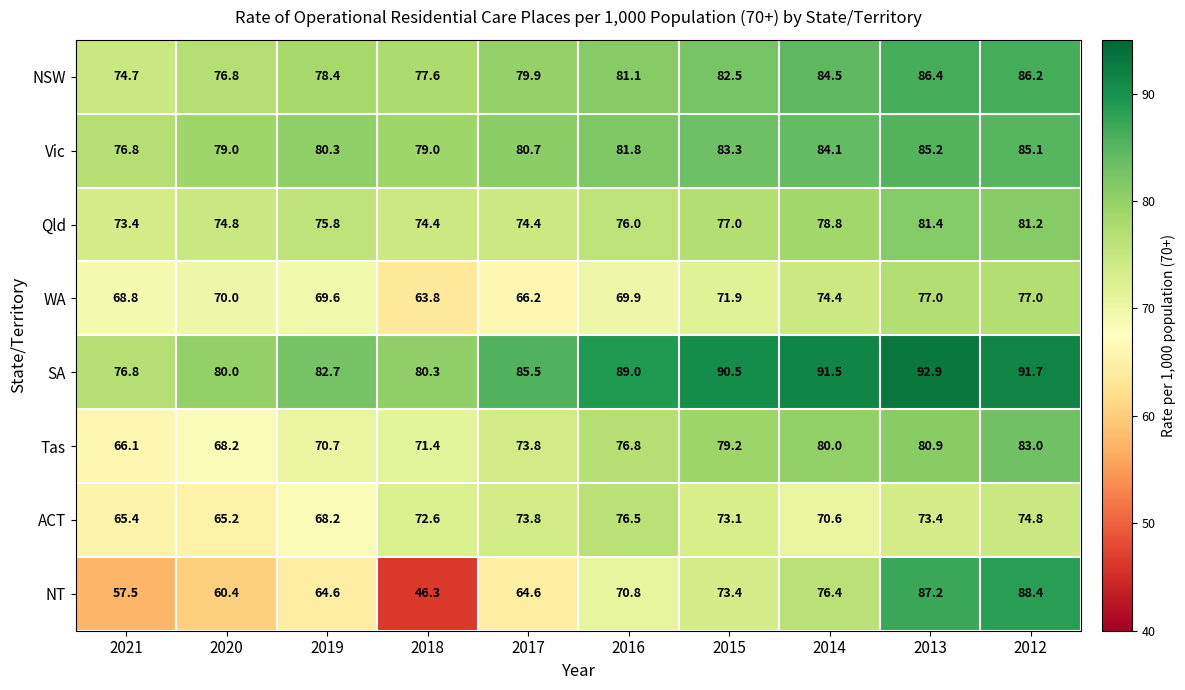

Which series changed the most between 2021 and 2012?

NT